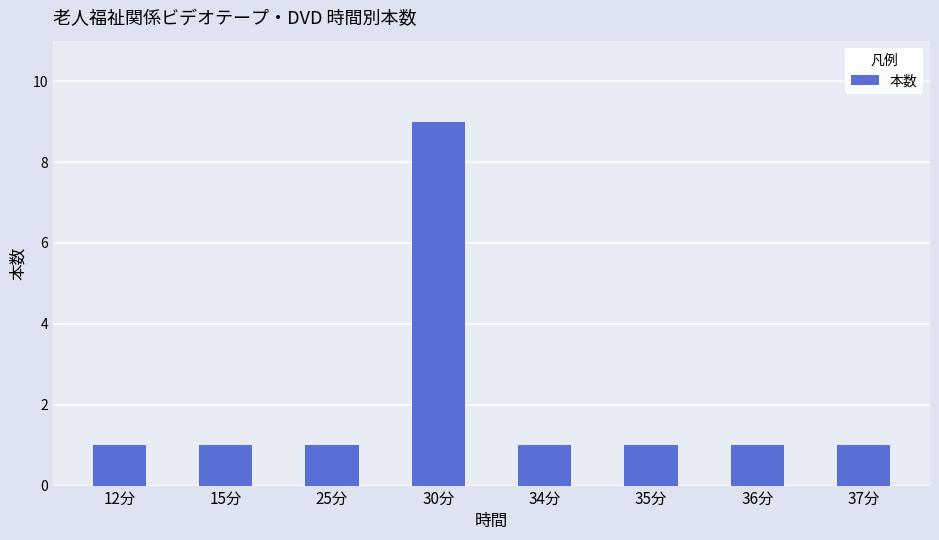

At which category does the chart reach its peak across all series?

30分